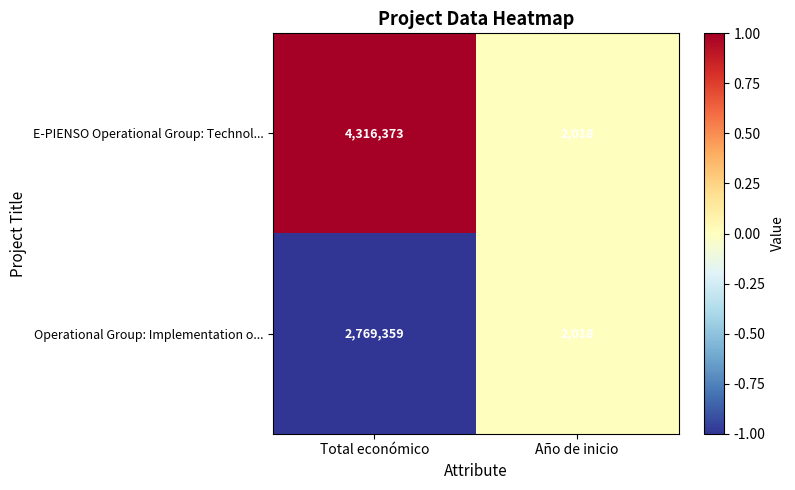

At Total económico, list the series in order from largest to smallest.

E-PIENSO Operational Group: Technol..., Operational Group: Implementation o...